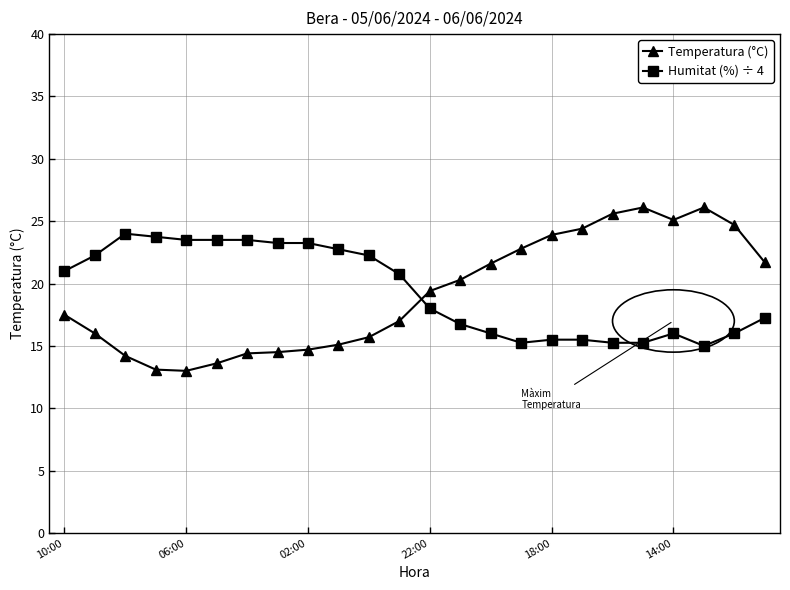

Rank the series by their maximum value, from lowest to highest.

Humitat (%) ÷ 4, Temperatura (°C)